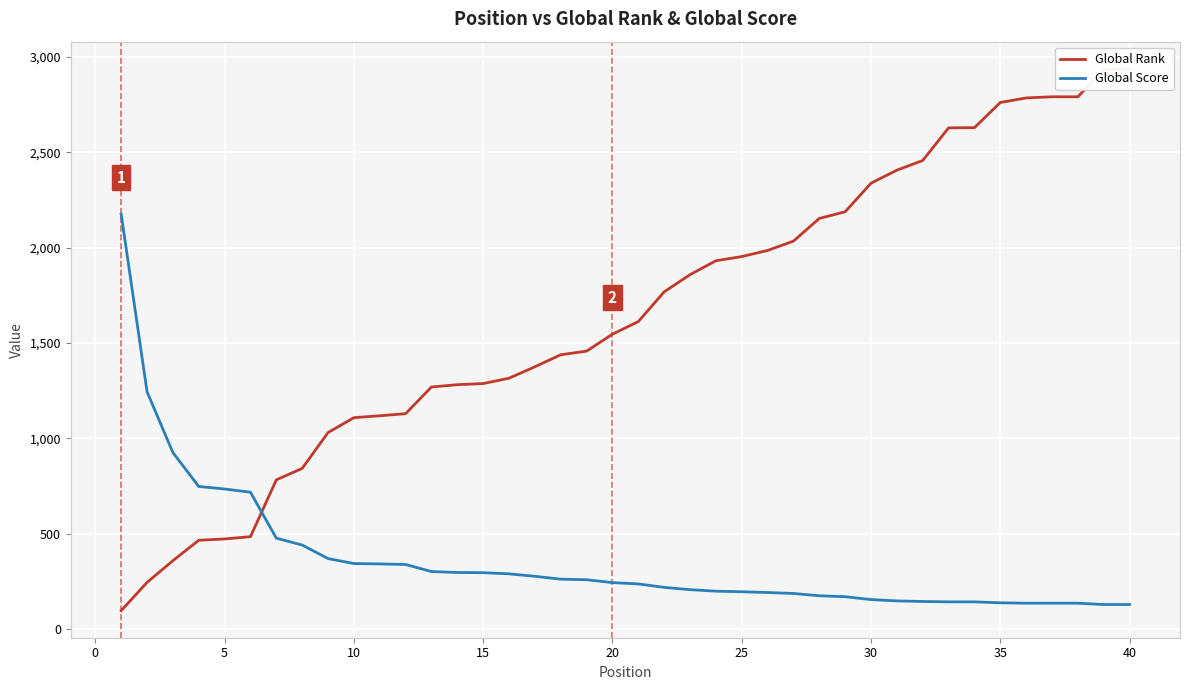

How many data points in Global Rank are above 1612?

19